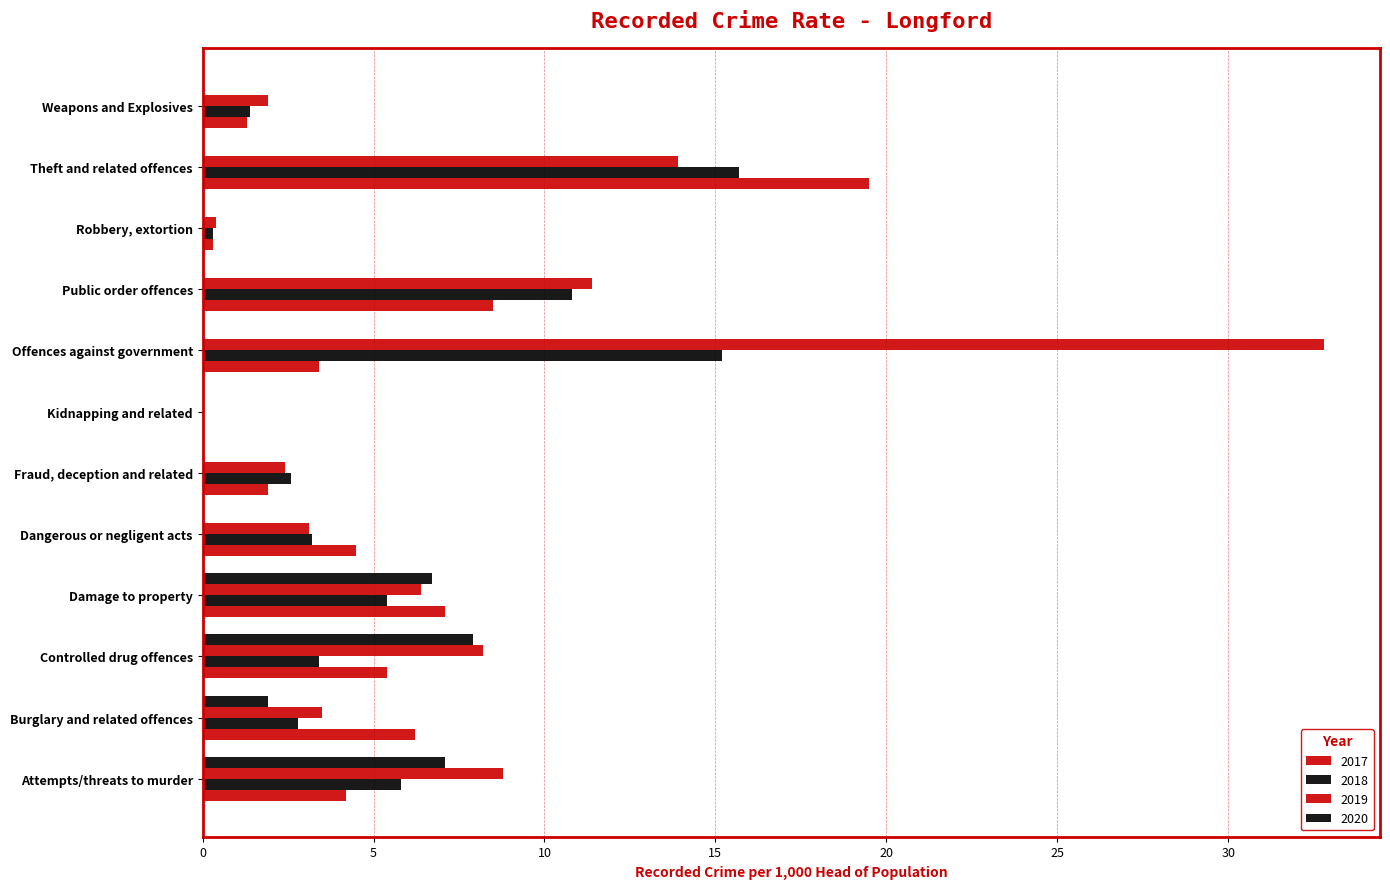

How many values in the 2018 series exceed 3?

7